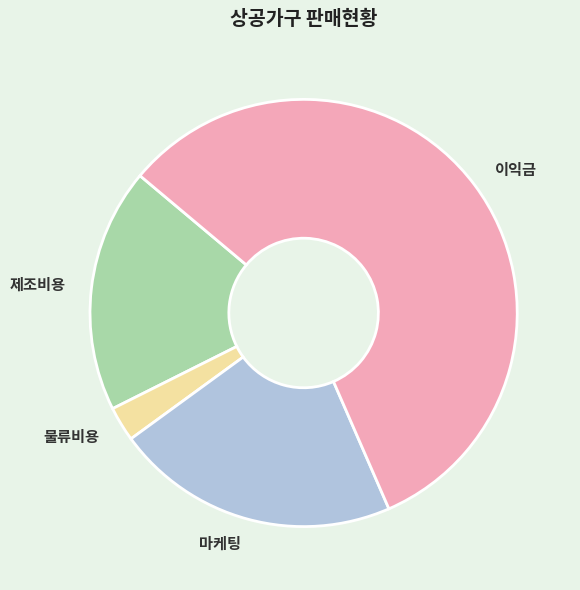

Between 마케팅 and 제조비용, which is larger?

마케팅